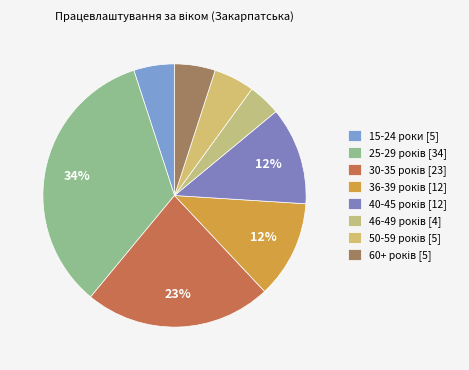

How many segments does this pie chart have?

8